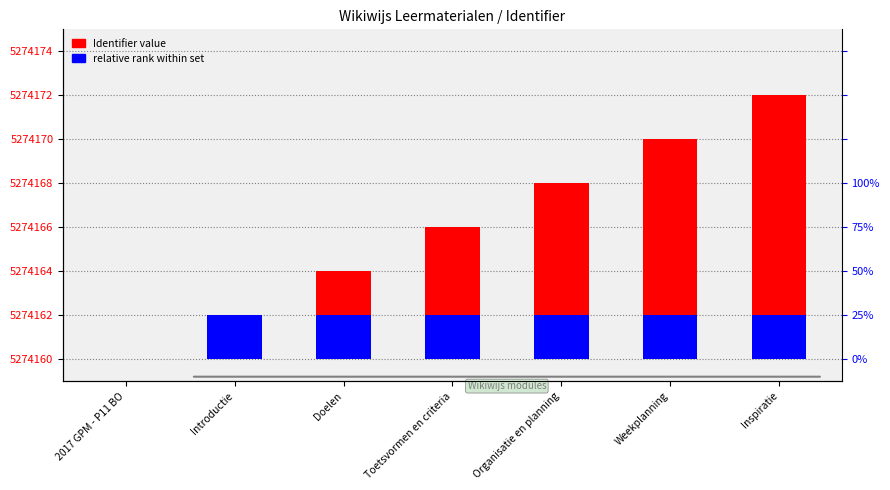

Reading left to right, extract all data points from this chart.

Identifier (count): 0	2	4	6	8	10	12
relative rank within set: 0	2	2	2	2	2	2